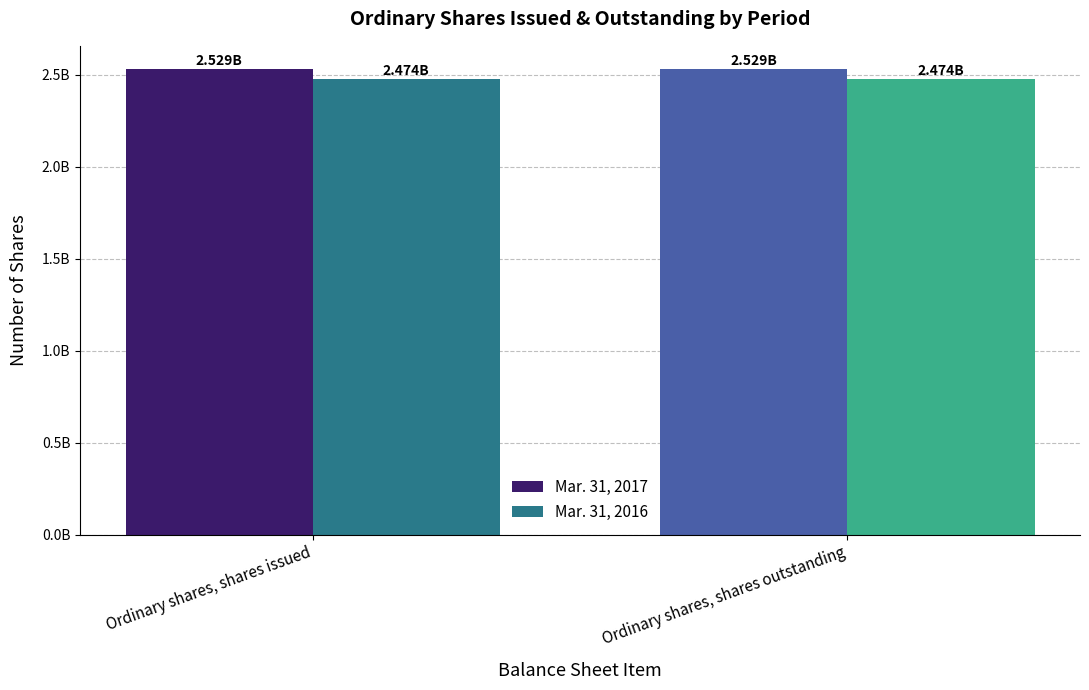

What are all the series names shown in the legend?

Mar. 31, 2017, Mar. 31, 2016